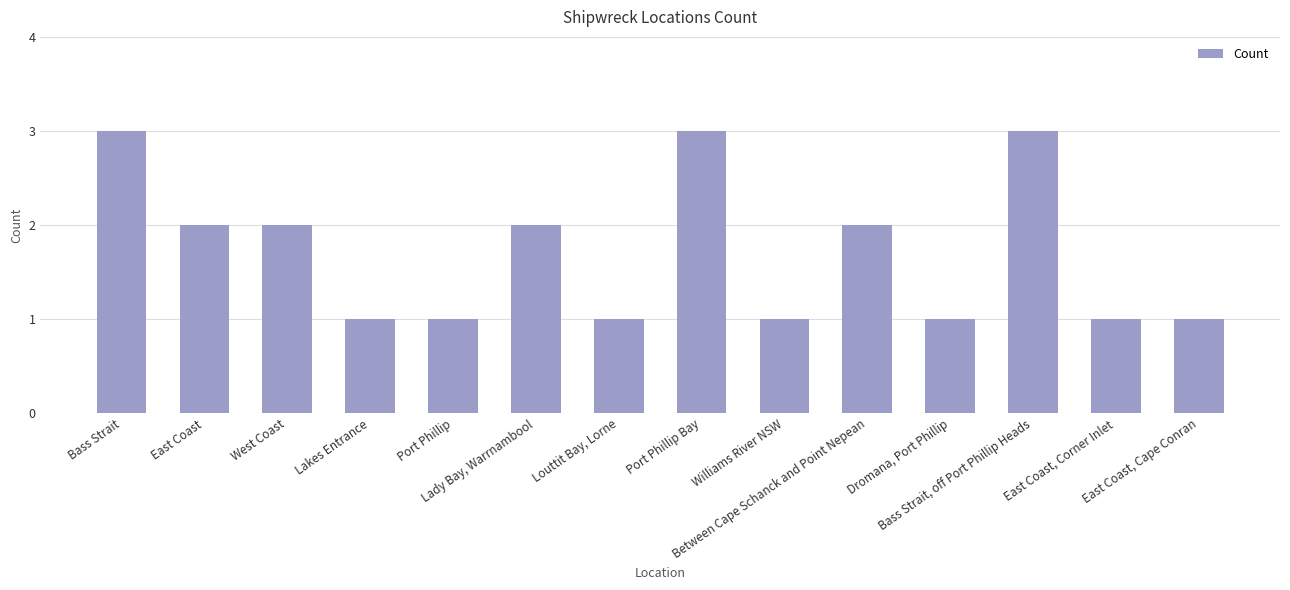

What is the greatest value displayed?

3